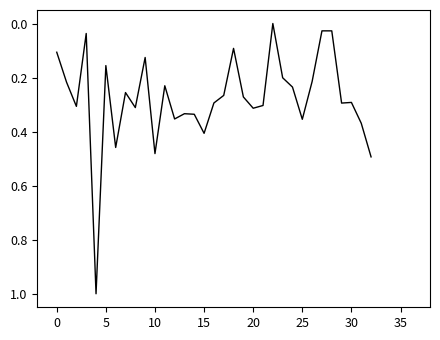

What is the maximum value shown in the chart?

1.0